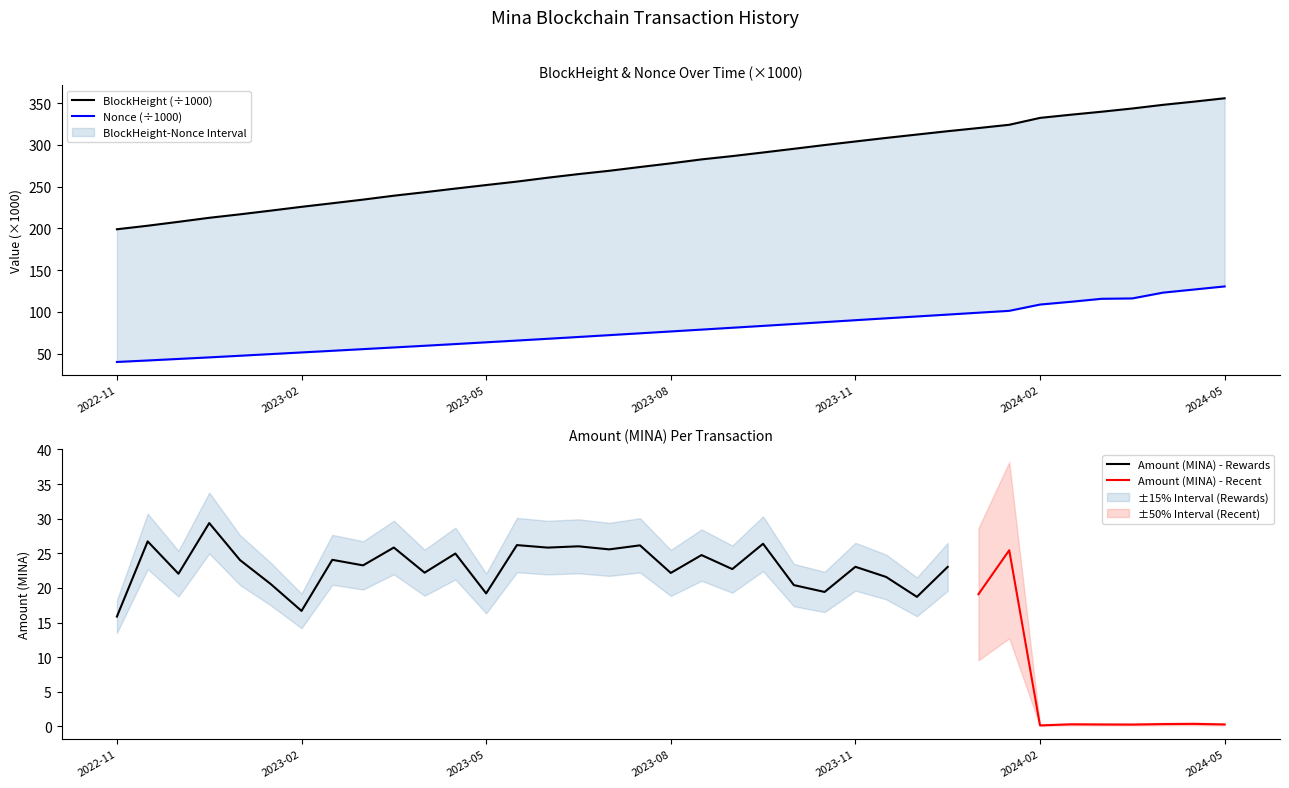

Rank the series at 2023-09-25 from highest to lowest value.

BlockHeight, Nonce